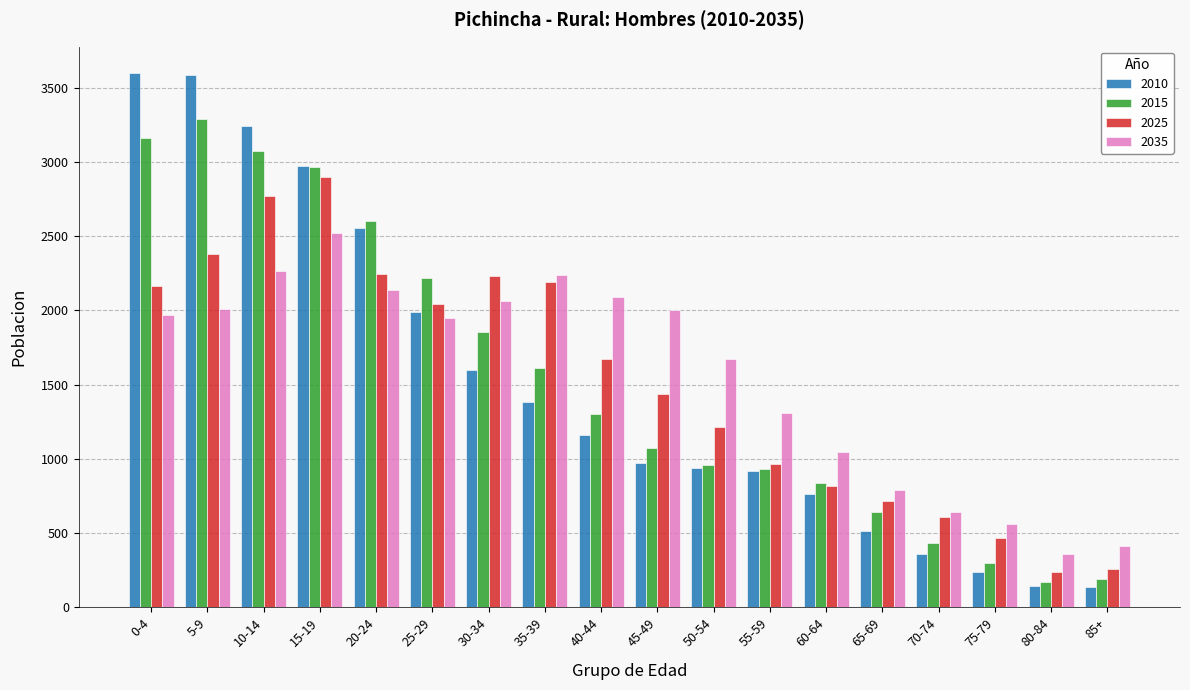

What is the difference between the 2035 values at 0-4 and 65-69?

1178